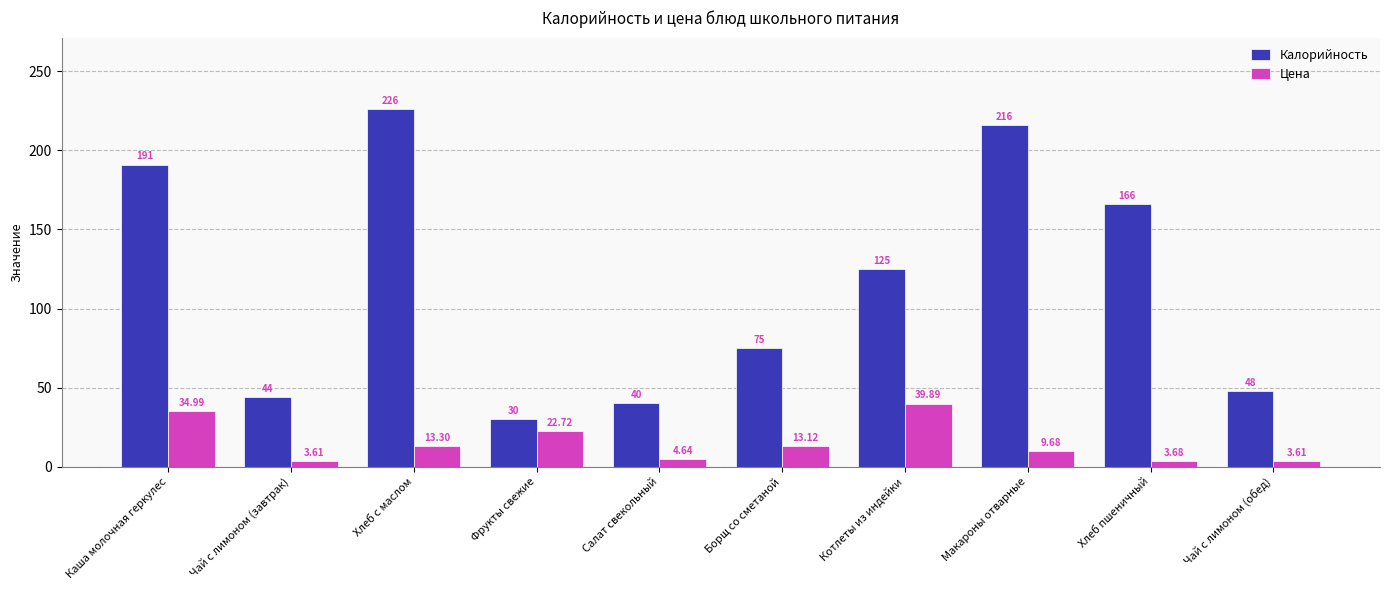

What is the difference between the highest and lowest values at Каша молочная геркулес?

156.0